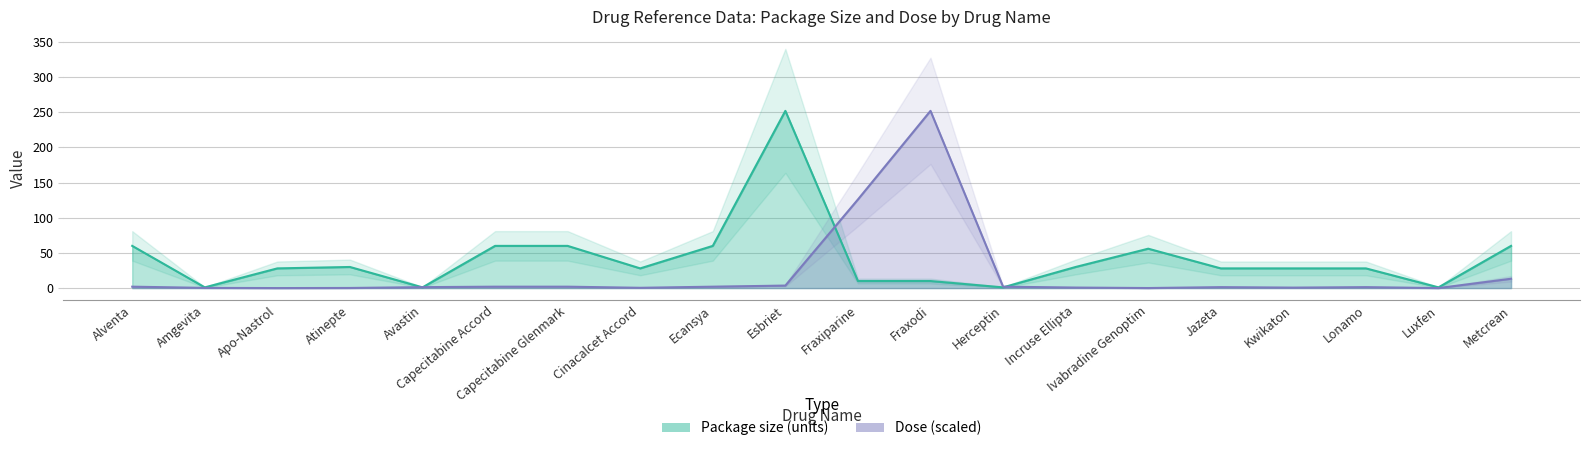

Between which two adjacent categories do Package size (units) and Dose first intersect?

Atinepte and Avastin